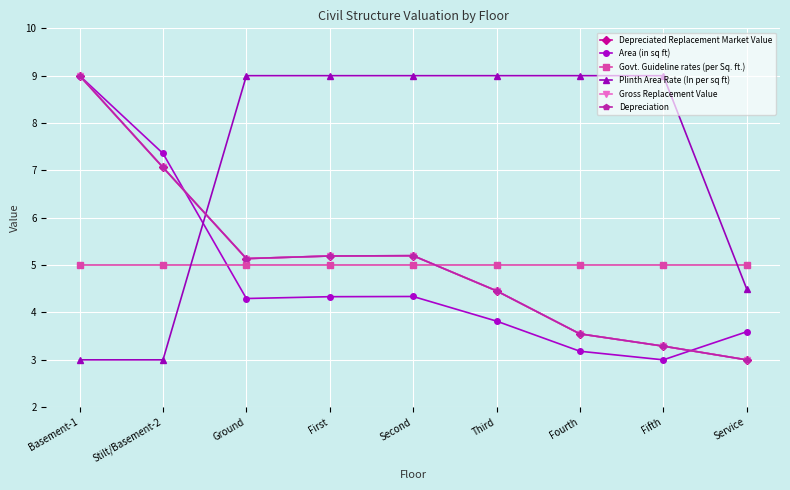

Reading right to left, what are all the values shown in this chart?

Depreciated Replacement Market Value: Service=3.0	Fifth=3.3	Fourth=3.5	Third=4.5	Second=5.2	First=5.2	Ground=5.1	Stilt/Basement-2=7.1	Basement-1=9.0
Area (in sq ft): Service=3.6	Fifth=3.0	Fourth=3.2	Third=3.8	Second=4.3	First=4.3	Ground=4.3	Stilt/Basement-2=7.4	Basement-1=9.0
Govt. Guideline rates (per Sq. ft.): Service=5.0	Fifth=5.0	Fourth=5.0	Third=5.0	Second=5.0	First=5.0	Ground=5.0	Stilt/Basement-2=5.0	Basement-1=5.0
Plinth Area Rate (In per sq ft): Service=4.5	Fifth=9.0	Fourth=9.0	Third=9.0	Second=9.0	First=9.0	Ground=9.0	Stilt/Basement-2=3.0	Basement-1=3.0
Gross Replacement Value: Service=3.0	Fifth=3.3	Fourth=3.5	Third=4.5	Second=5.2	First=5.2	Ground=5.1	Stilt/Basement-2=7.1	Basement-1=9.0
Depreciation: Service=3.0	Fifth=3.3	Fourth=3.5	Third=4.5	Second=5.2	First=5.2	Ground=5.1	Stilt/Basement-2=7.1	Basement-1=9.0